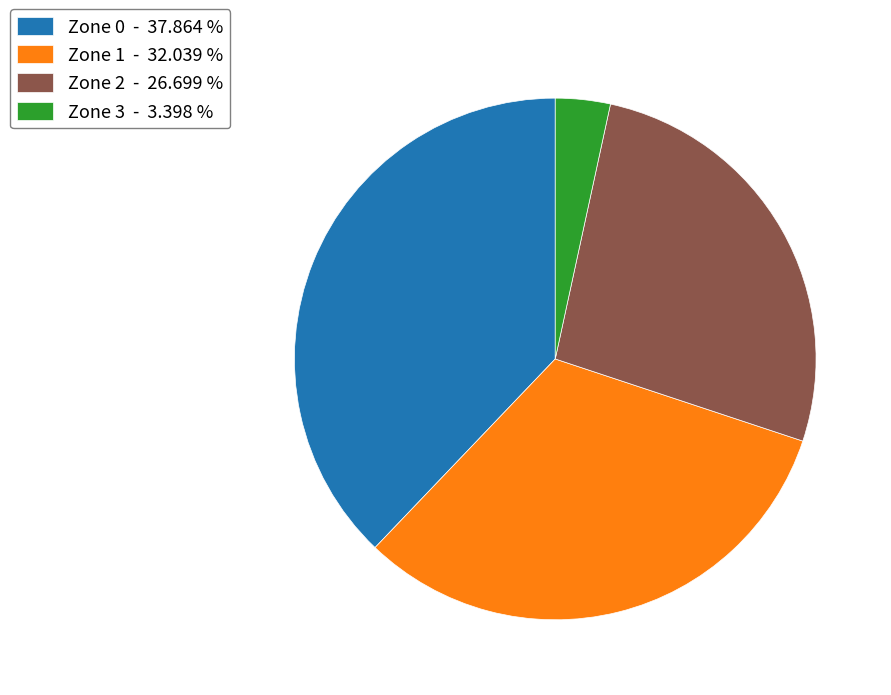

Combined, do Zone 2 and Zone 0 account for over 50%?

Yes